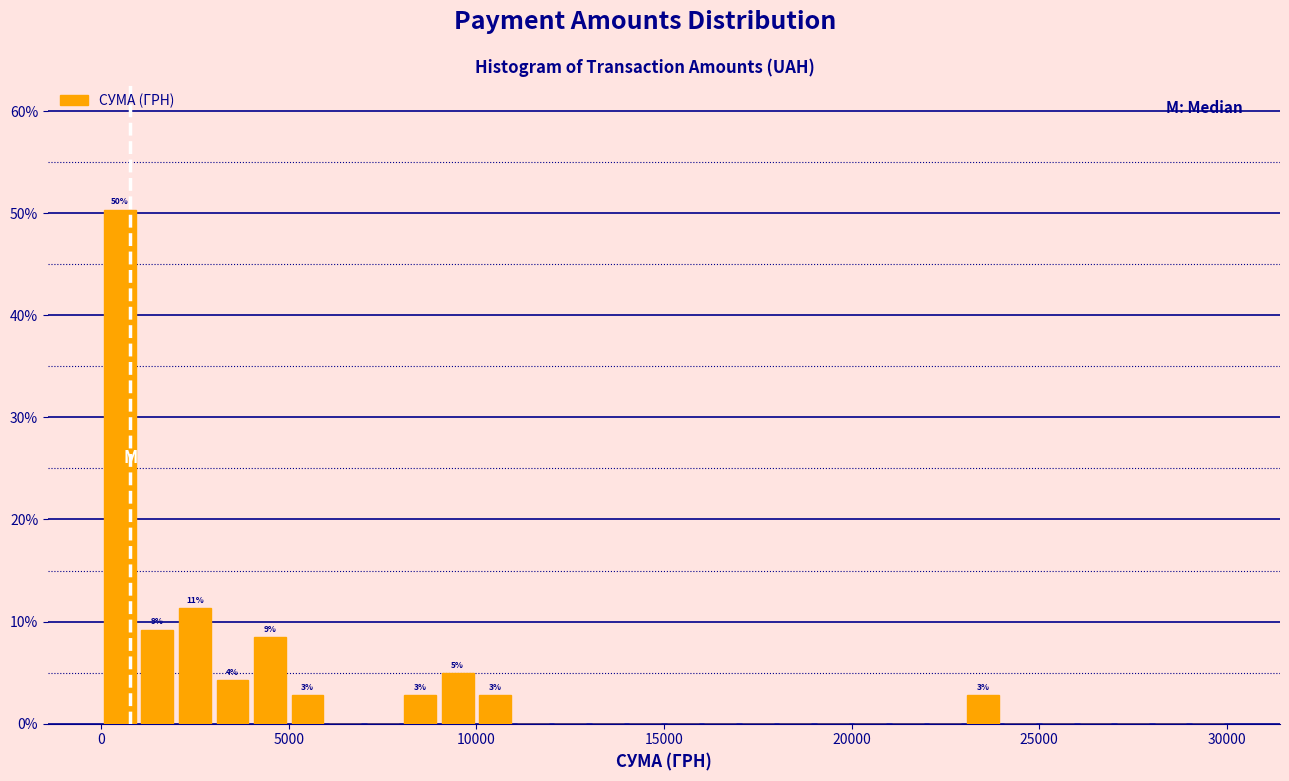

Around what value on the x-axis is the tallest bar? Give the approximate position of its centre, as read against the axis.

500